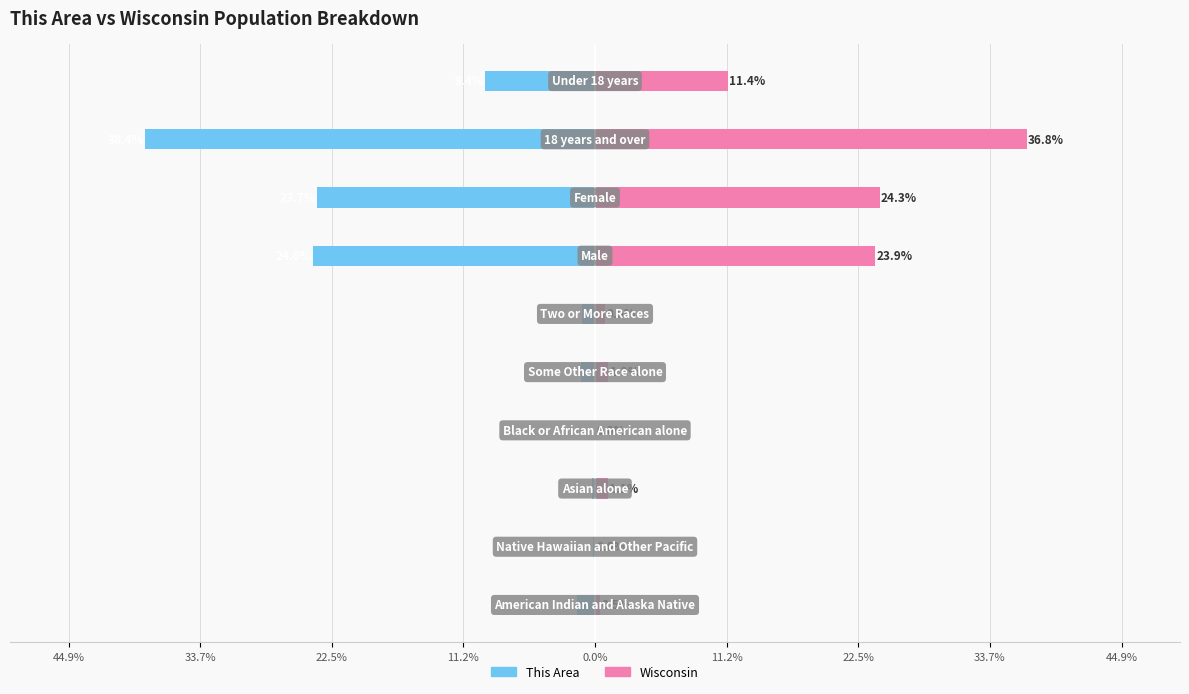

How many data points in This Area are less than -1?

7